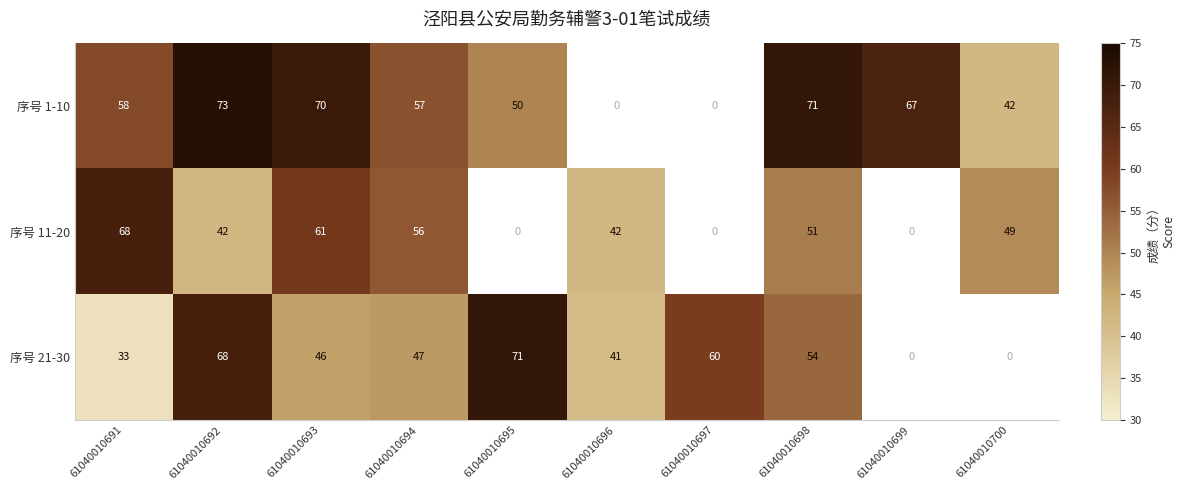

What value does the 序号 21-30 series have at 61040010694?

47